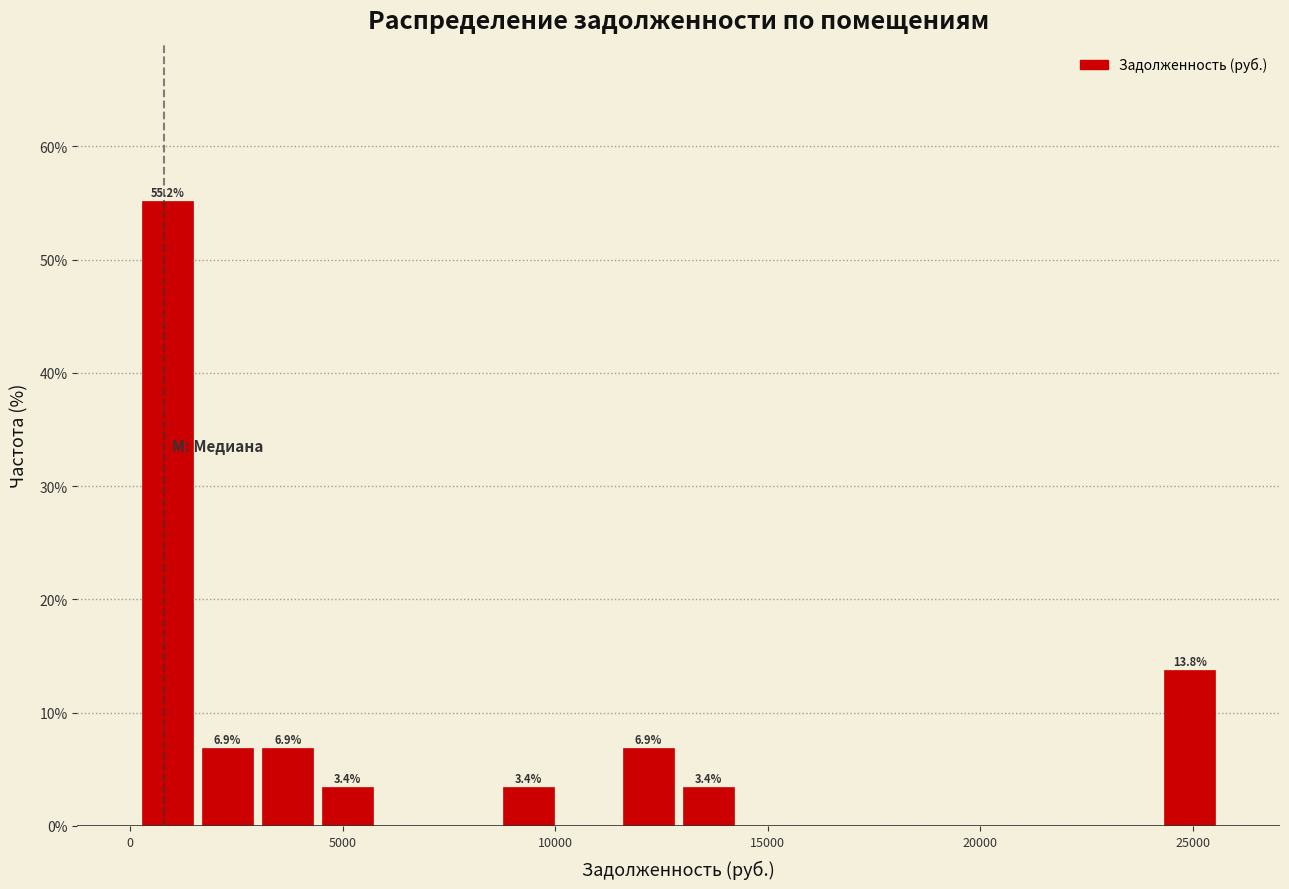

Around what value on the x-axis is the tallest bar? Give the approximate position of its centre, as read against the axis.

1000